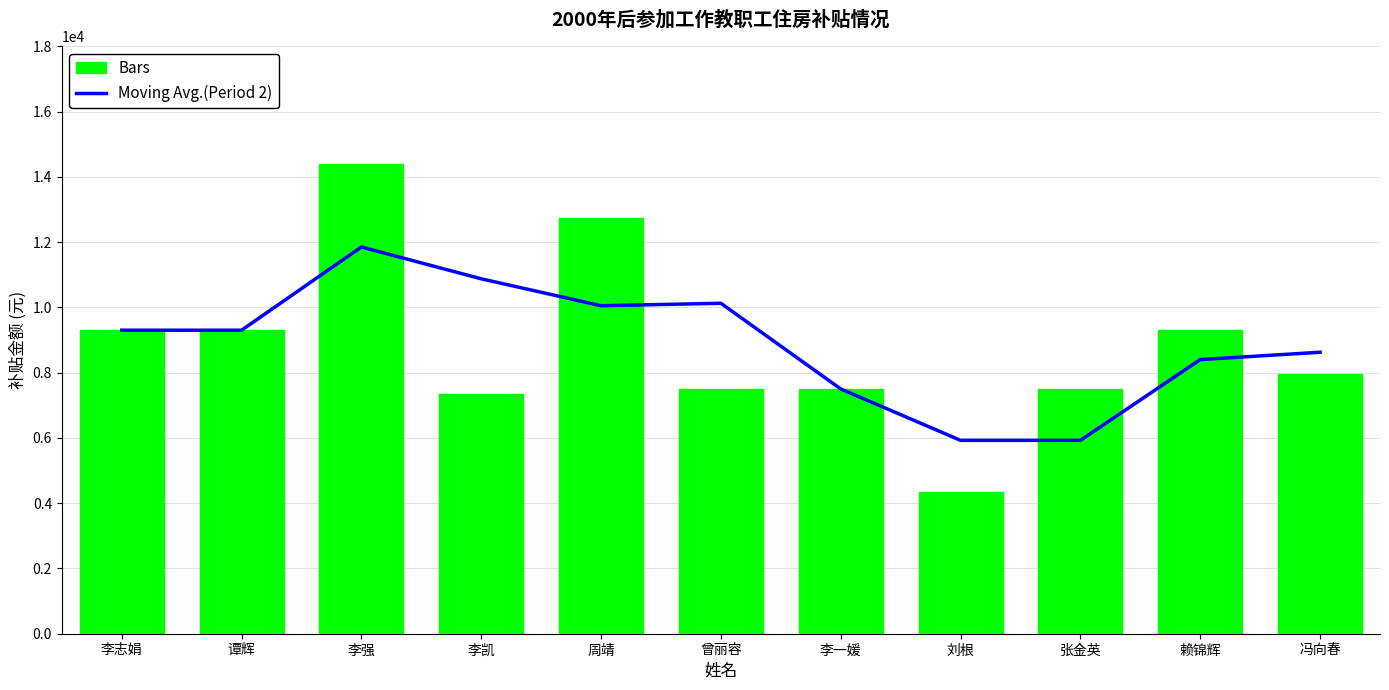

Is the value of Moving Avg.(Period 2) at 周靖 greater than the value of Bars at 曾丽容?

Yes